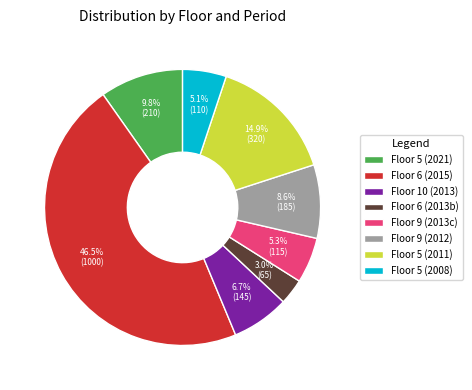

Which has a higher value, Floor 9 (2012) or Floor 5 (2021)?

Floor 5 (2021)